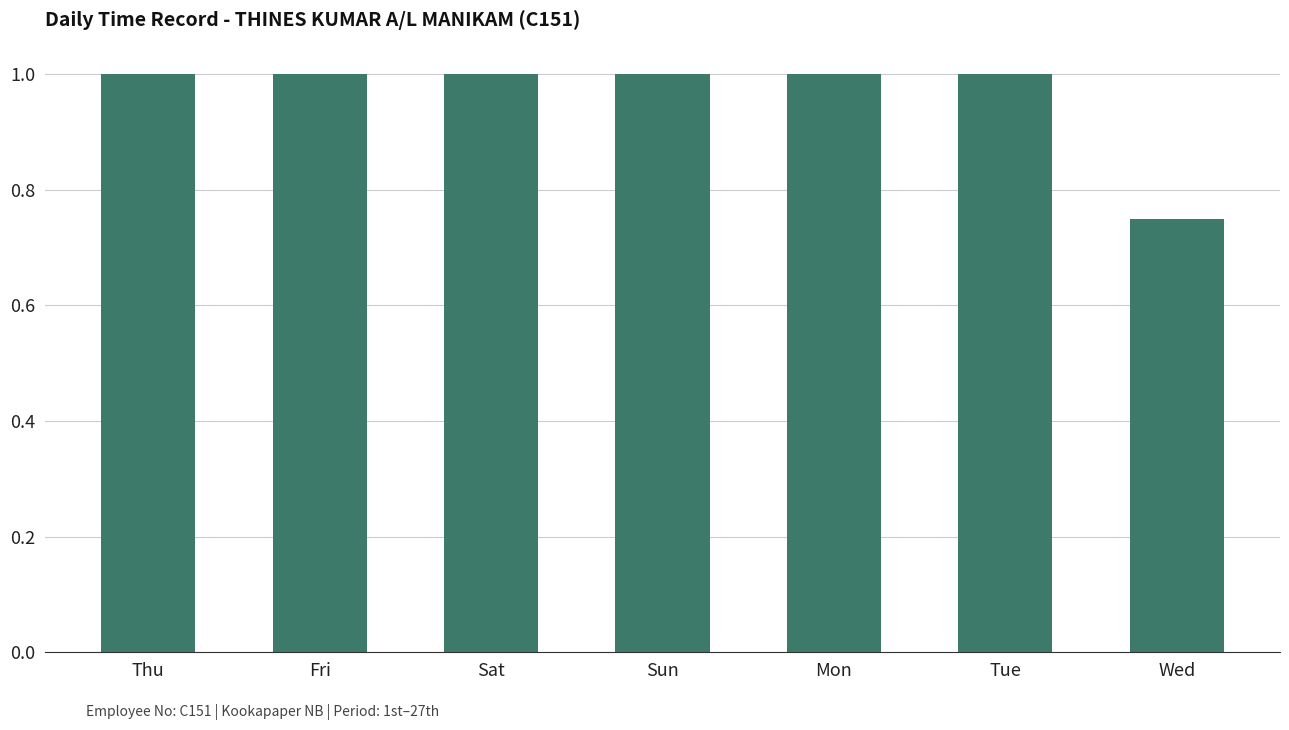

How many categories are shown in the chart?

7